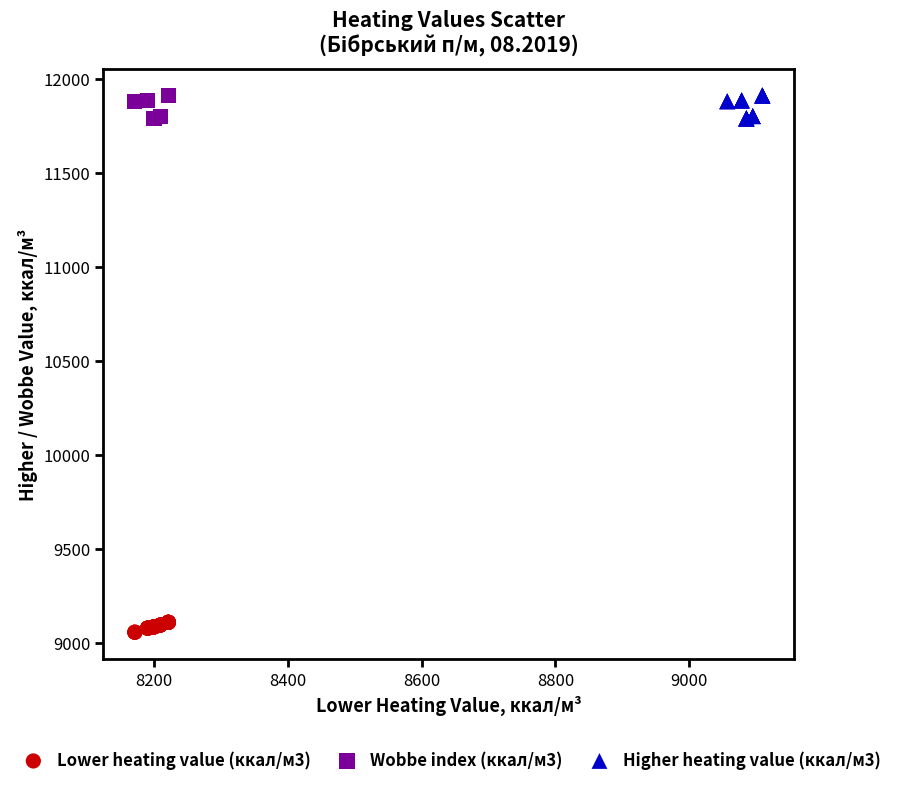

Which series contains the lowest Y value?

Lower heating value (ккал/м3)